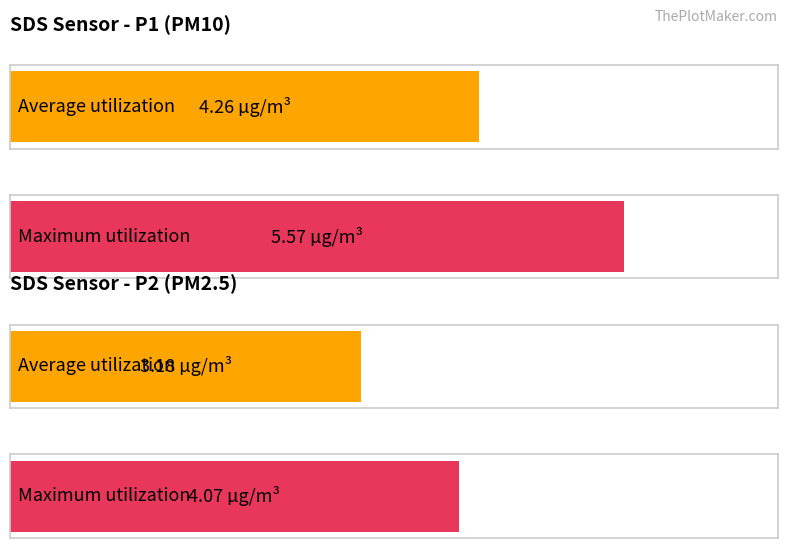

Are the bars horizontal?

Yes